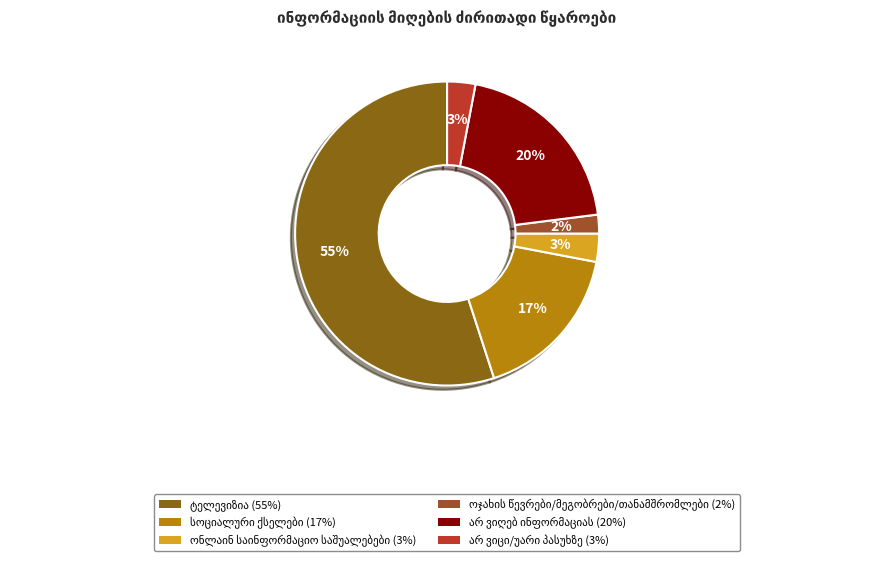

Combined, what portion of the pie is ოჯახის წევრები/მეგობრები/თანამშრომლები and ონლაინ საინფორმაციო საშუალებები?

5.0%